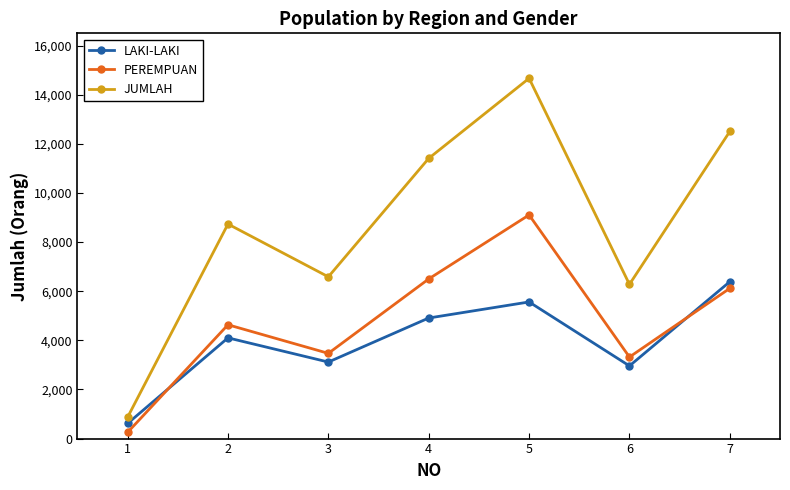

True or false: JUMLAH and LAKI-LAKI cross at least once.

False